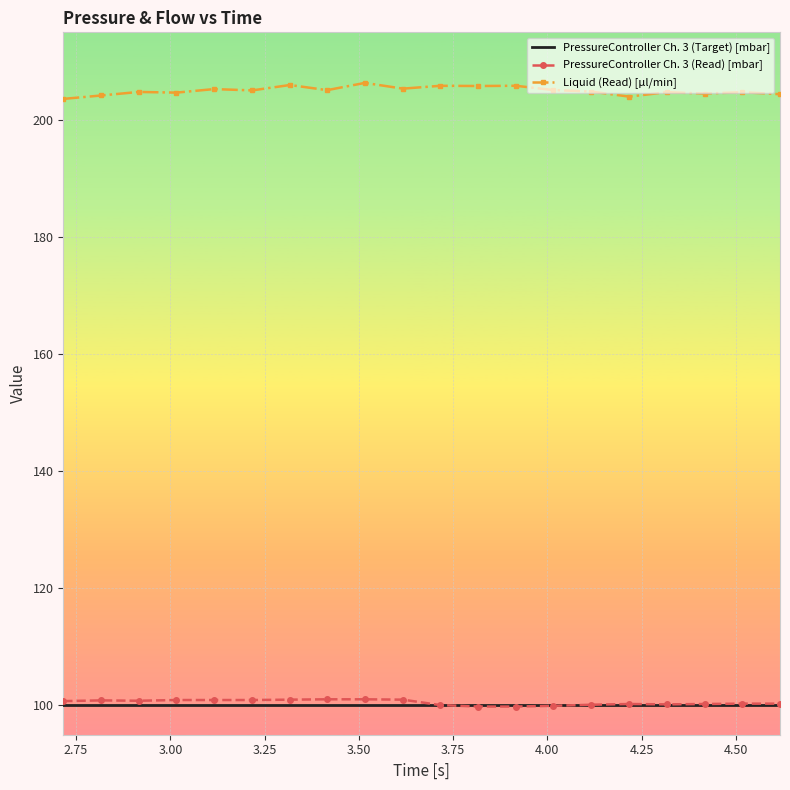

What is the smallest value displayed?

99.8